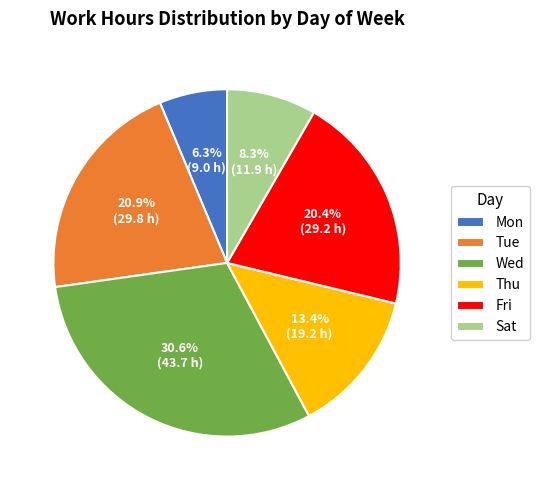

Count the number of slices in the pie.

6